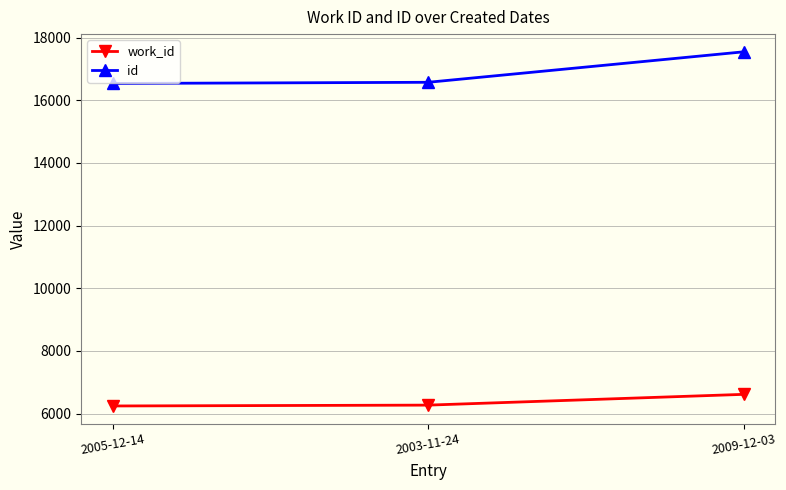

Which series has the largest total across all categories?

id